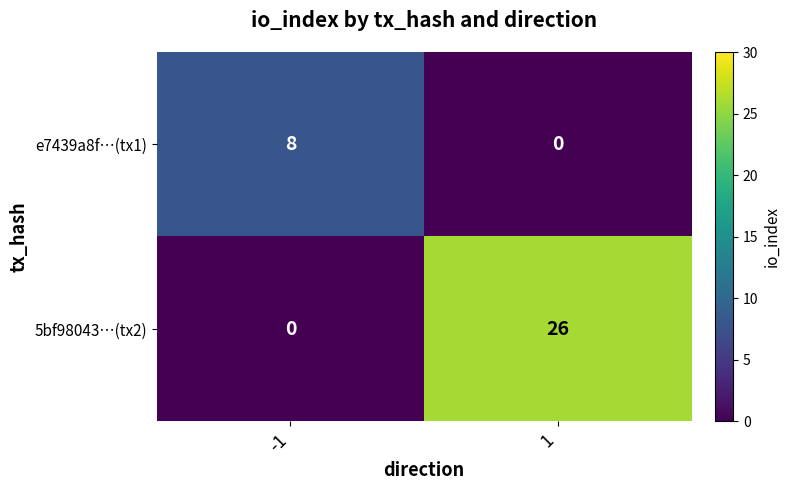

The 5bf98043…(tx2) series shows 26 at 1. True or false?

True